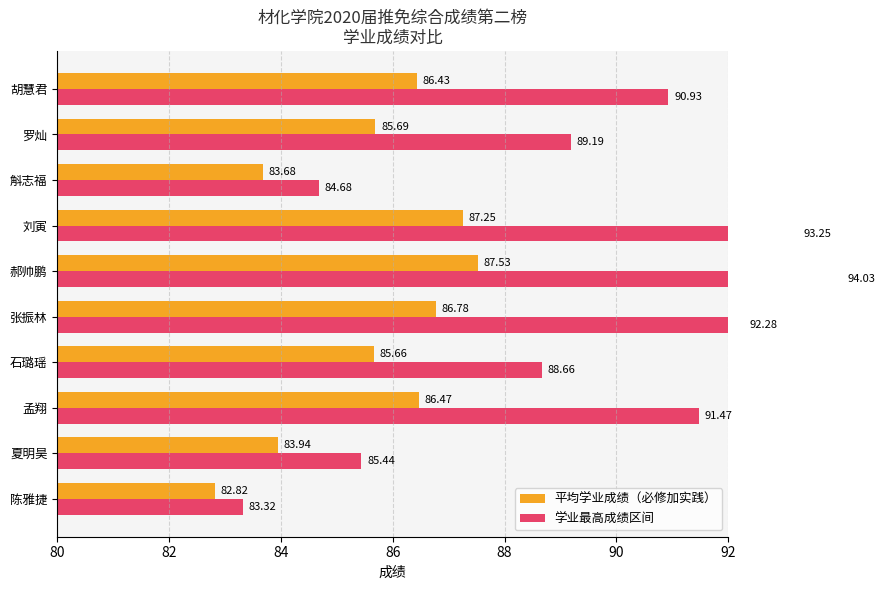

How many data points in 学业最高成绩区间 are less than 90?

5